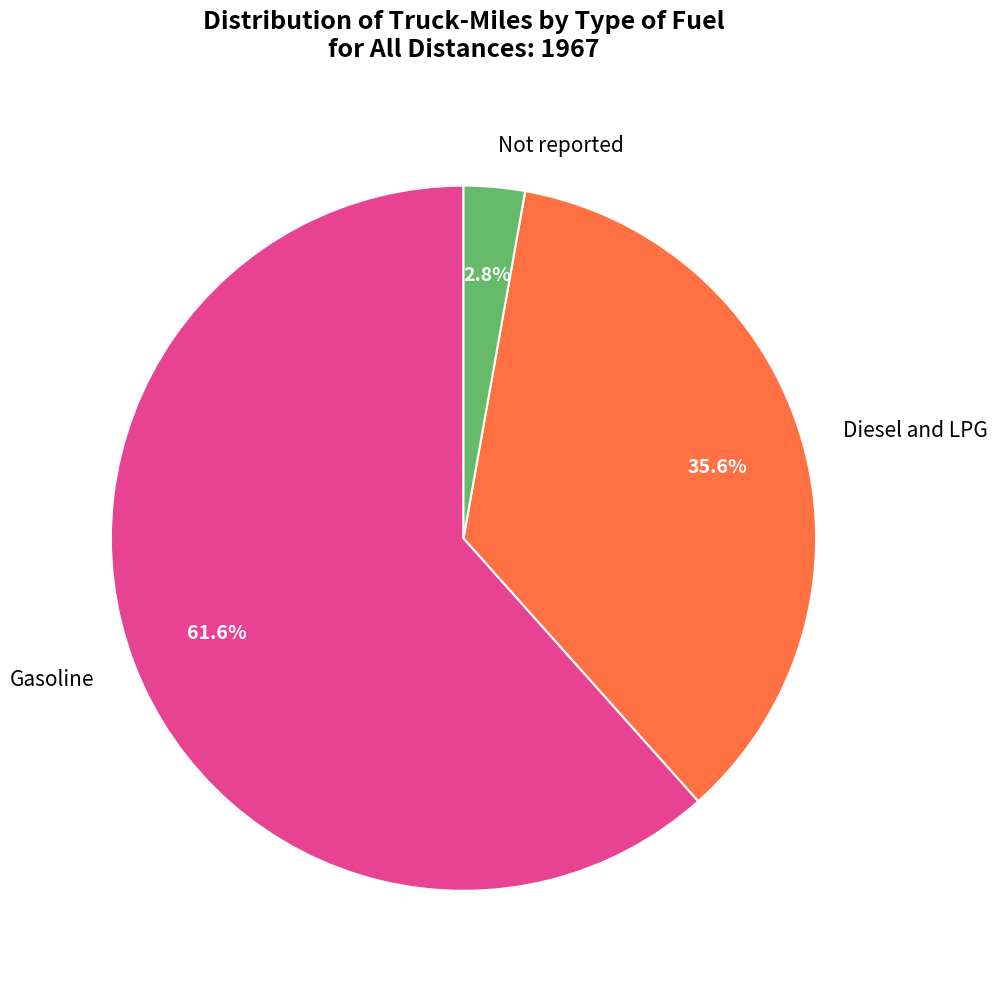

True or false: Not reported accounts for 16% of the total.

False